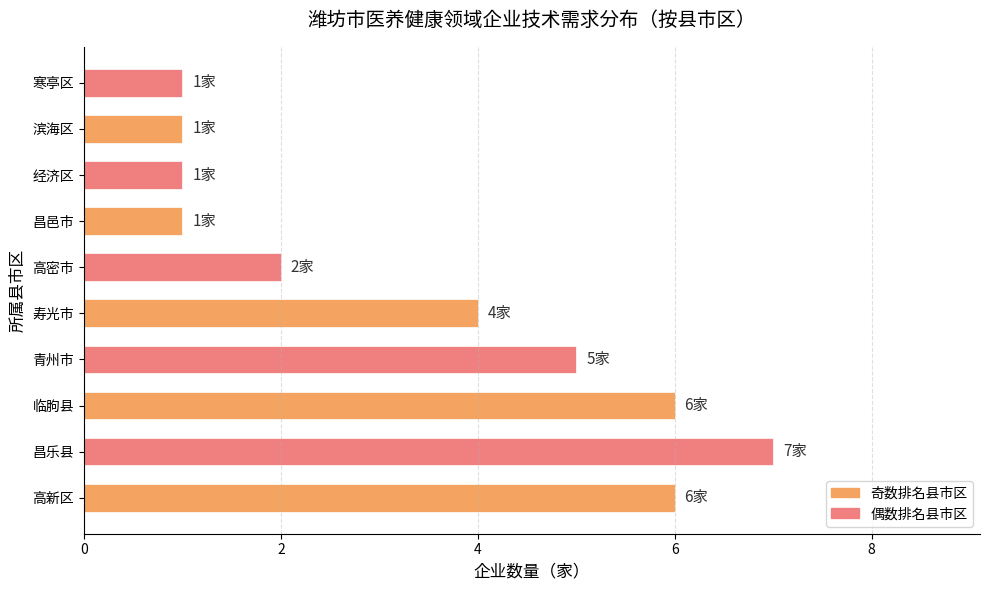

Which label corresponds to the largest value in the chart?

昌乐县